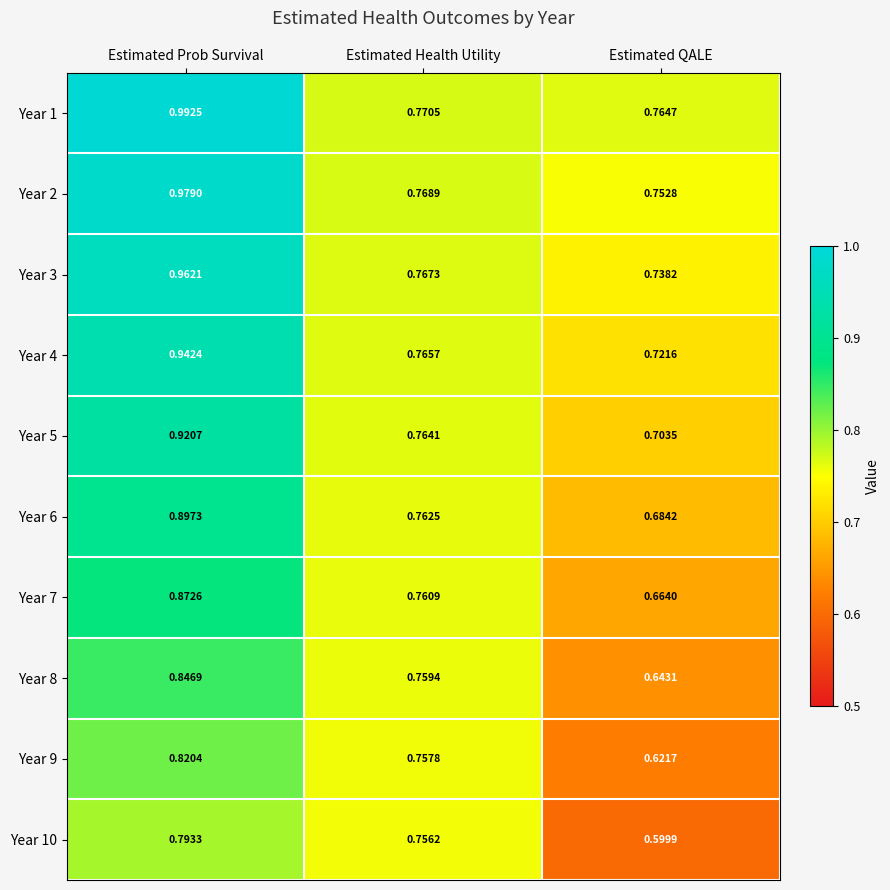

At how many categories does at least one series exceed 0?

3